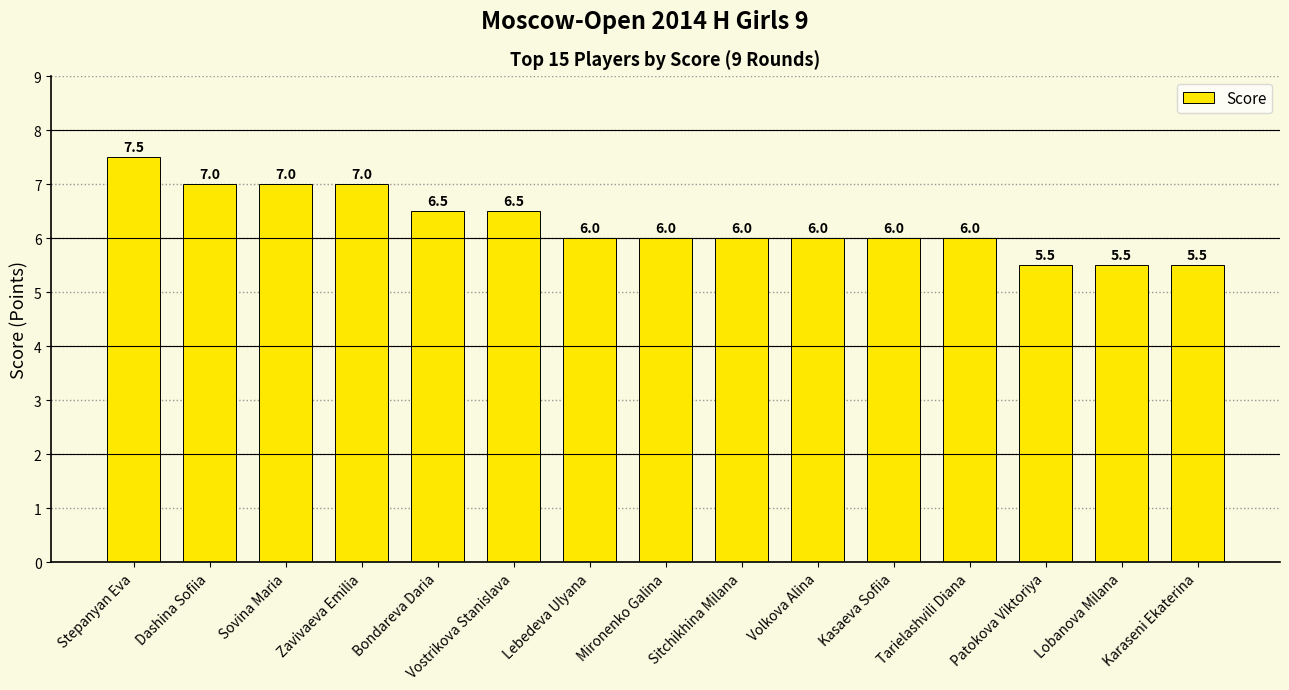

How many values are between 6 and 7?

11